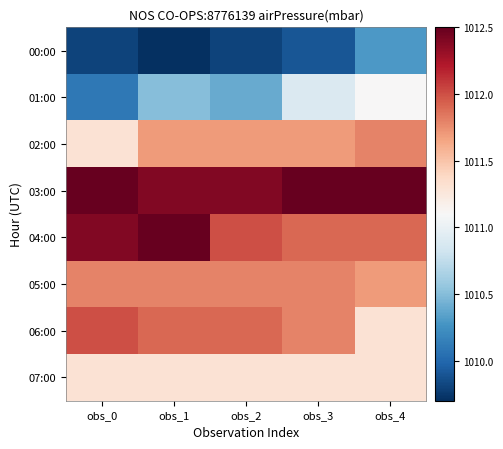

Which label corresponds to the largest value in the chart?

obs_0